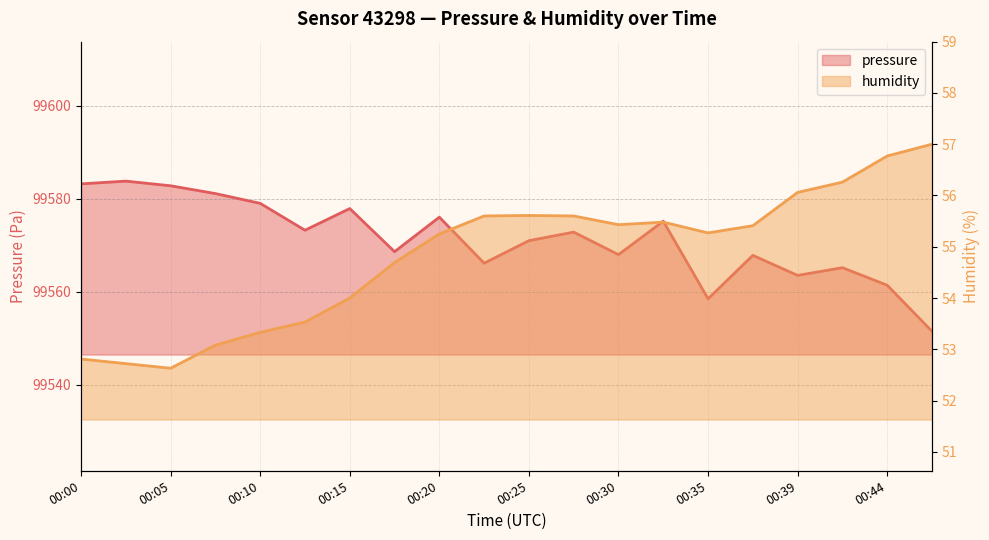

Reading left to right, extract all data points from this chart.

pressure: 99583.2	99583.8	99582.8	99581.1	99579.0	99573.2	99577.9	99568.6	99576.1	99566.2	99571.0	99572.8	99568.0	99575.2	99558.5	99567.8	99563.5	99565.2	99561.4	99551.5
humidity: 52.8	52.7	52.6	53.1	53.3	53.5	54.0	54.7	55.2	55.6	55.6	55.6	55.4	55.5	55.3	55.4	56.1	56.3	56.8	57.0